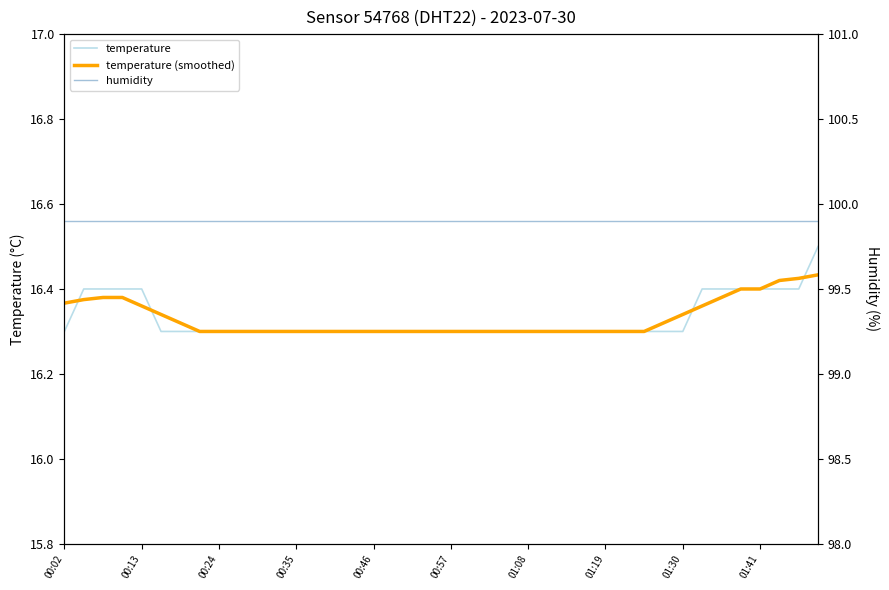

Is the value of temperature (smoothed) at 01:41 greater than the value of humidity at 35?

No